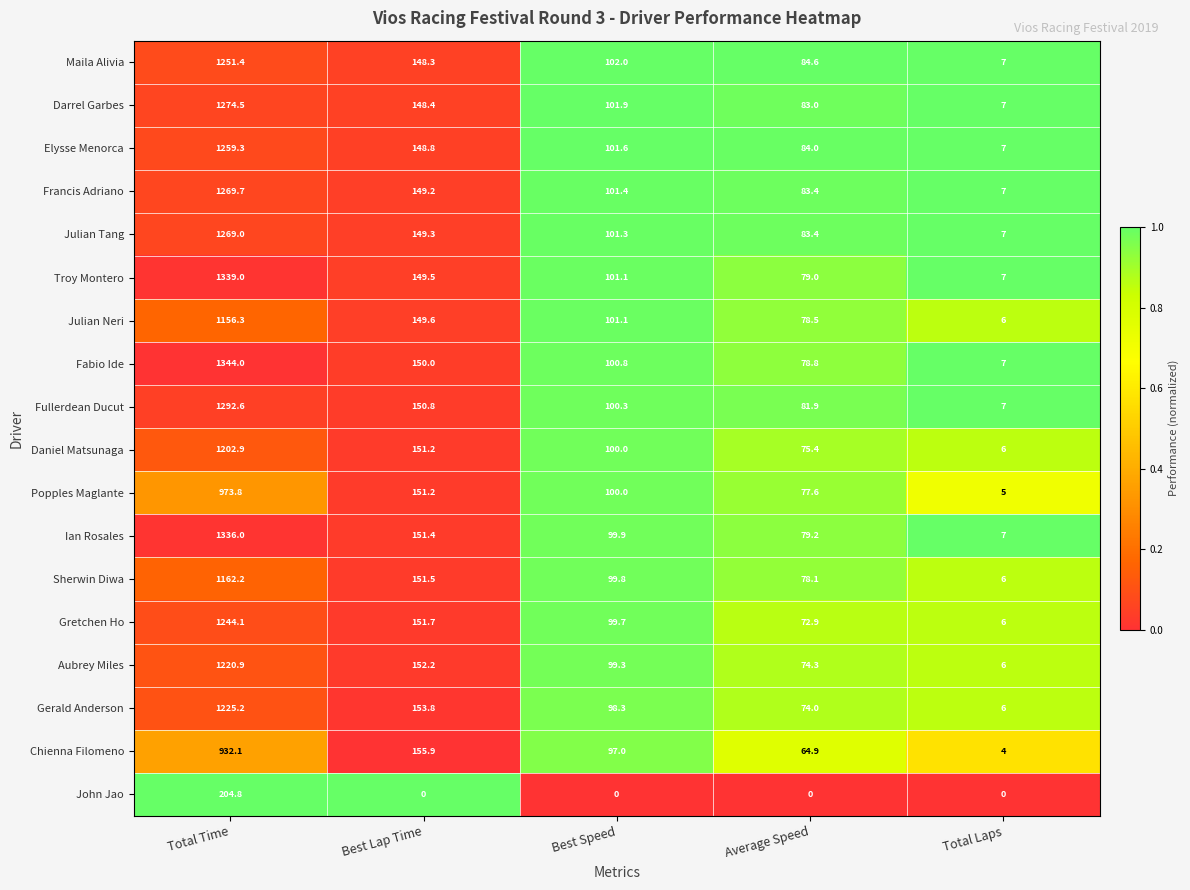

What is the greatest value displayed?

1344.0